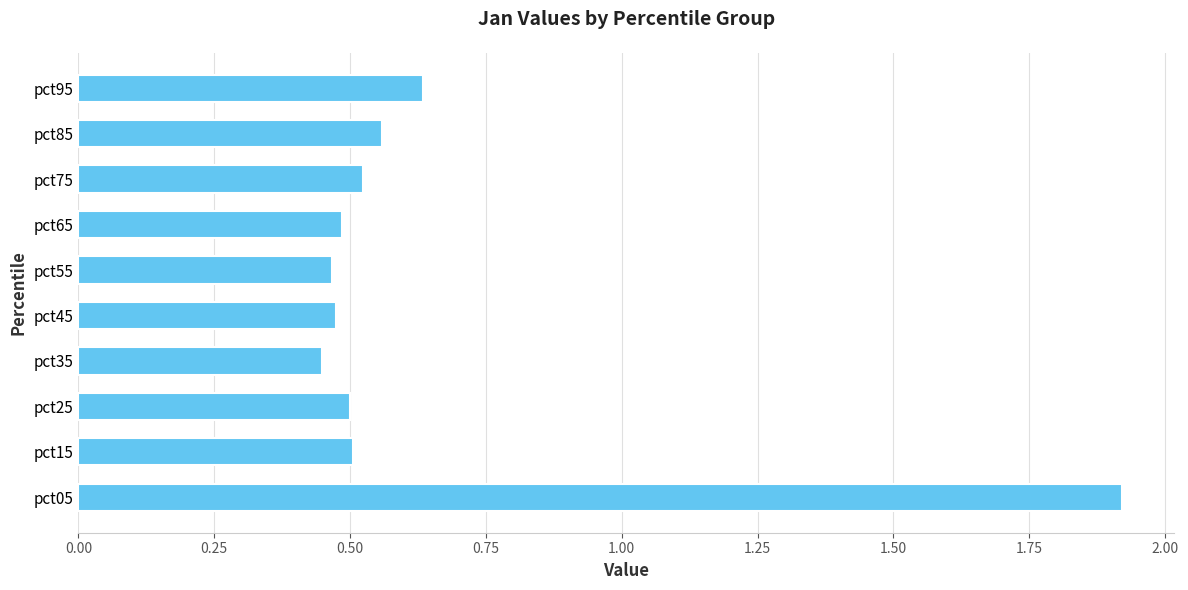

Approximately how many times larger is the value at pct65 compared to pct05?

0.3